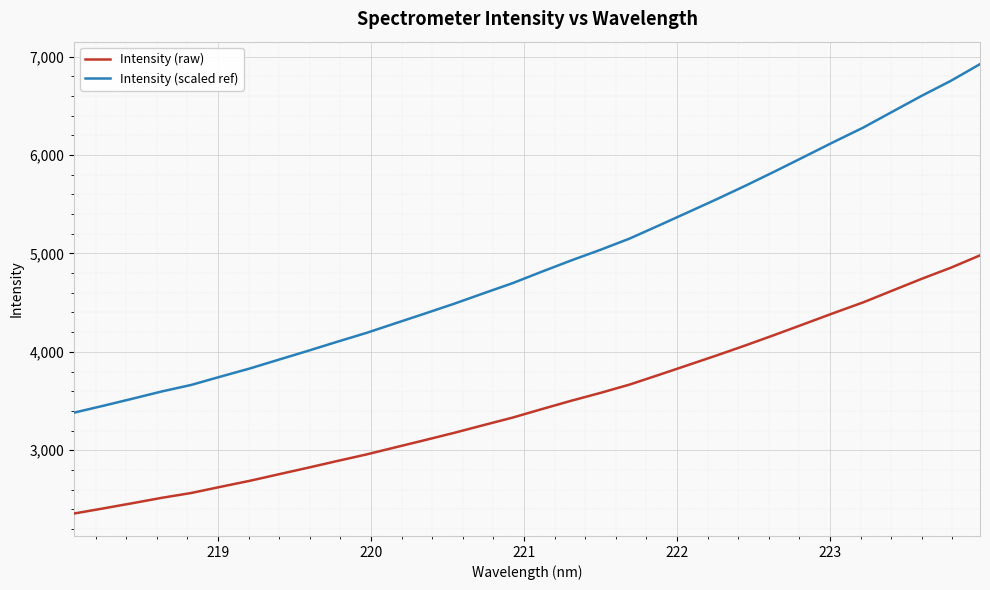

List the series in order of their peak value, highest first.

Intensity (scaled ref), Intensity (raw)